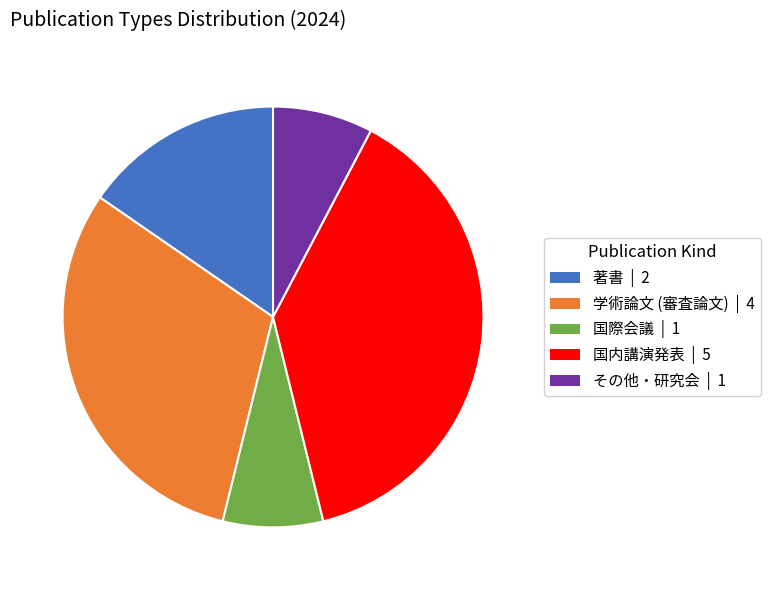

Is the sum of 学術論文 (審査論文) | 4 and その他・研究会 | 1 greater than half?

No